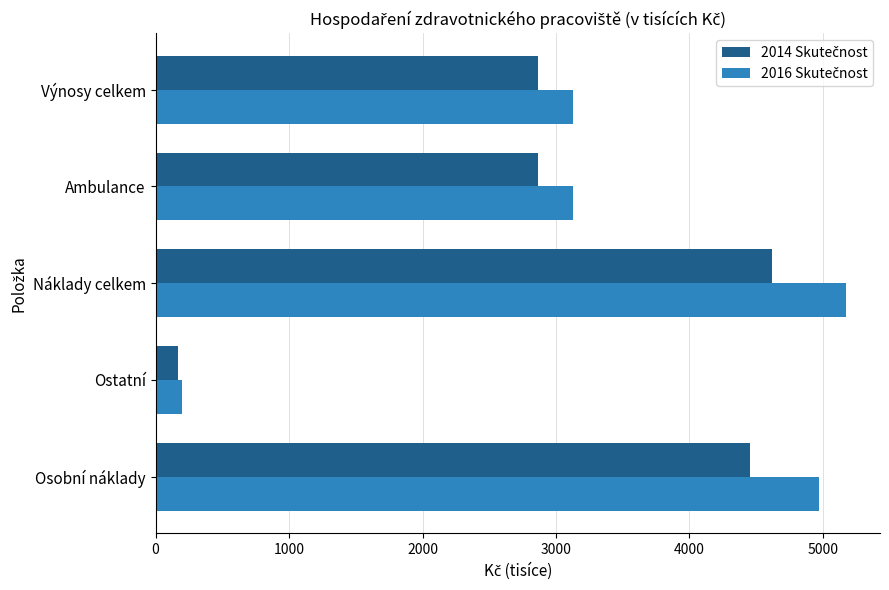

What is the spread (max minus min) of values at Osobní náklady?

516.8